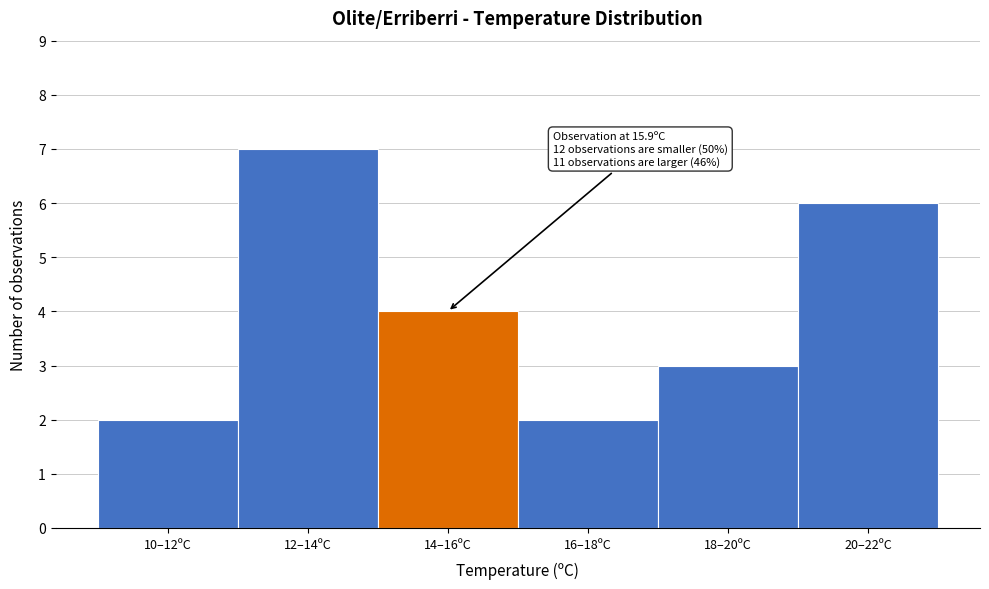

Reading left to right, extract all data points from this chart.

2	7	4	2	3	6